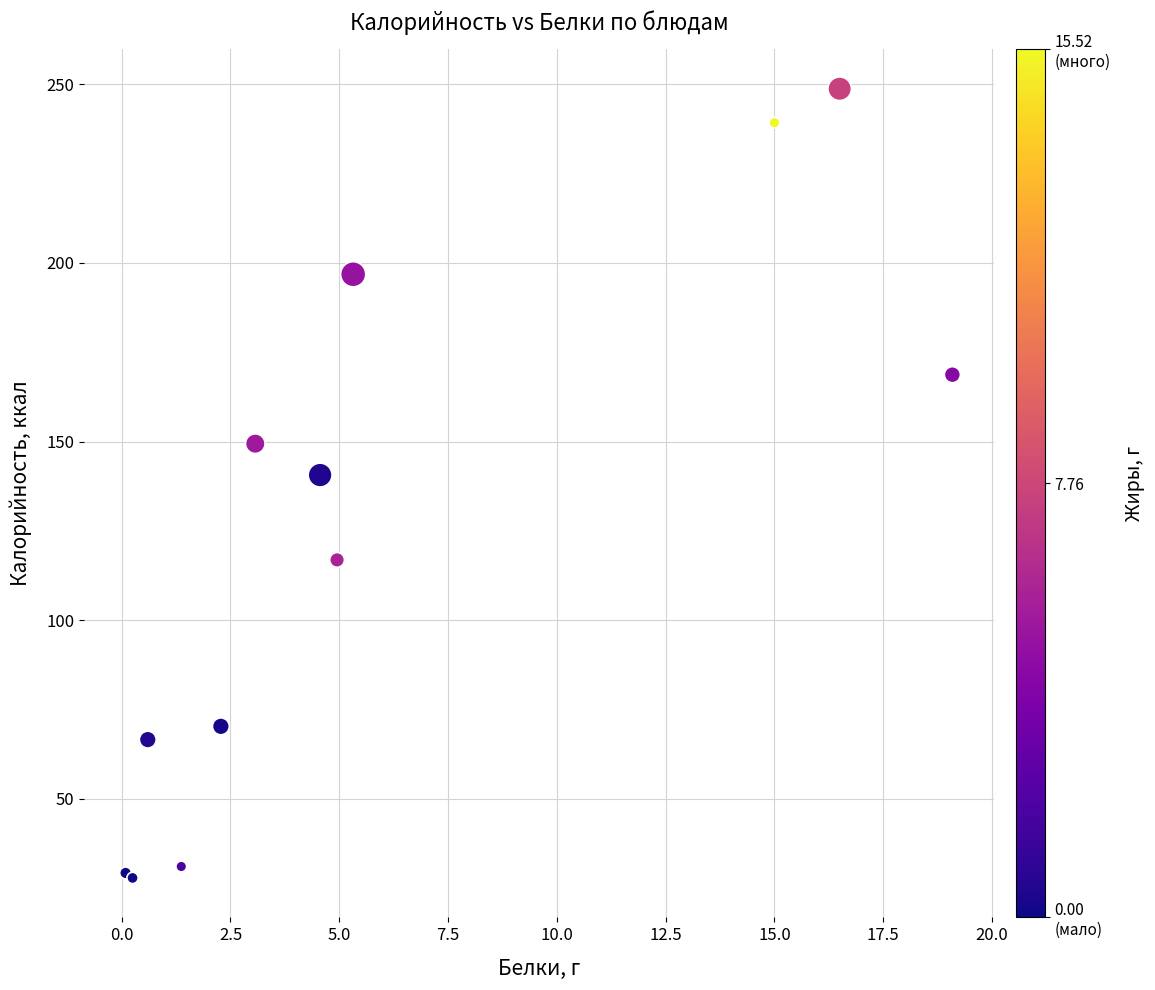

What Y value in the scatter plot is closest to 138?

140.6